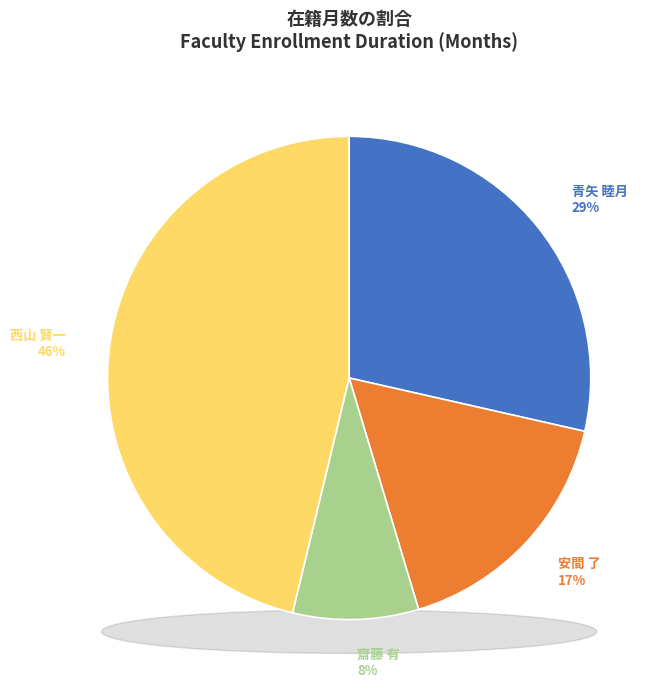

What is the change in value from 青矢 睦月 (256570) to 西山 賢一 (72575)?

+101